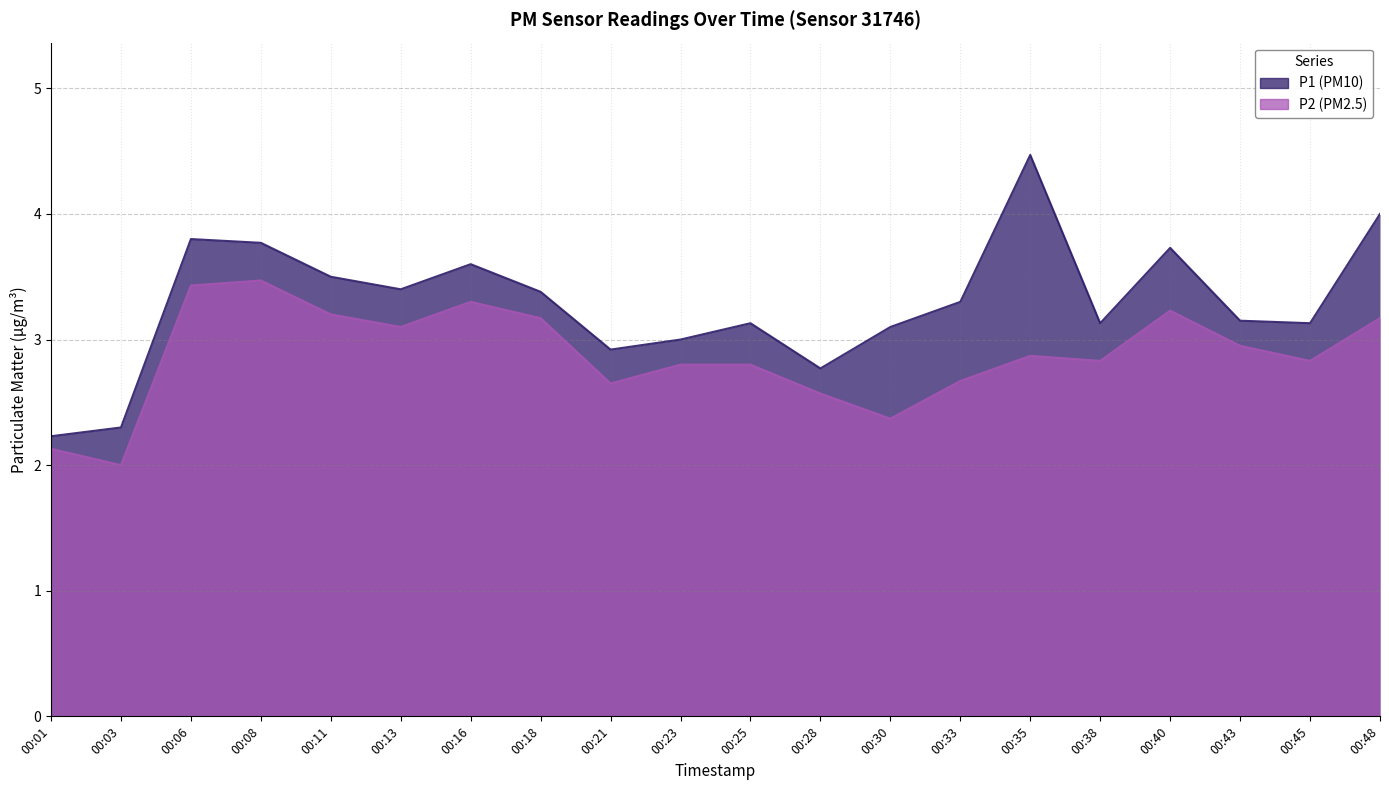

Reading right to left, extract all data points from this chart.

P1: 4.0	3.1	3.1	3.7	3.1	4.5	3.3	3.1	2.8	3.1	3.0	2.9	3.4	3.6	3.4	3.5	3.8	3.8	2.3	2.2
P2: 3.2	2.8	3.0	3.2	2.8	2.9	2.7	2.4	2.6	2.8	2.8	2.6	3.2	3.3	3.1	3.2	3.5	3.4	2.0	2.1